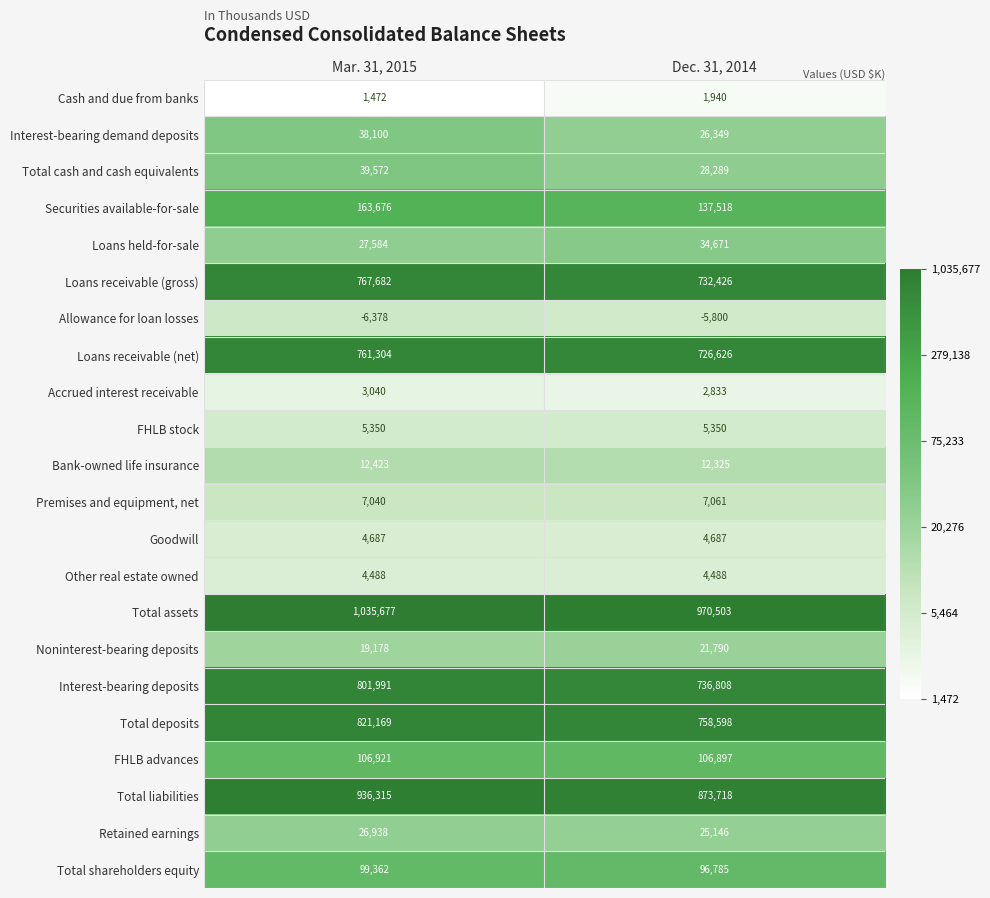

Is the value of Allowance for loan losses at Dec. 31, 2014 greater than the value of Total liabilities at Dec. 31, 2014?

No